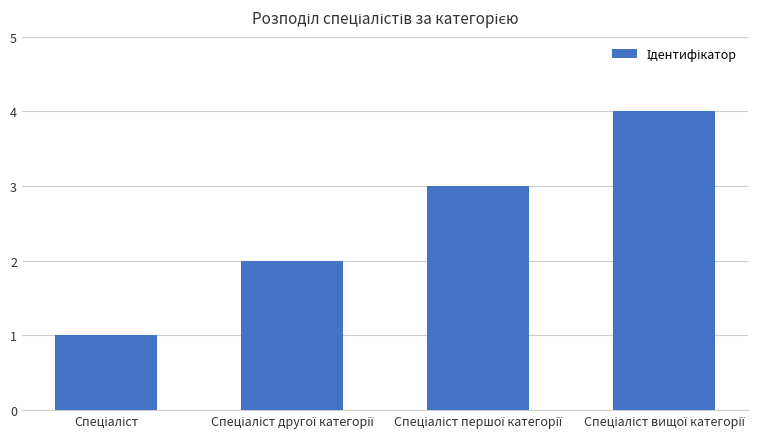

Reading left to right, extract all data points from this chart.

1	2	3	4